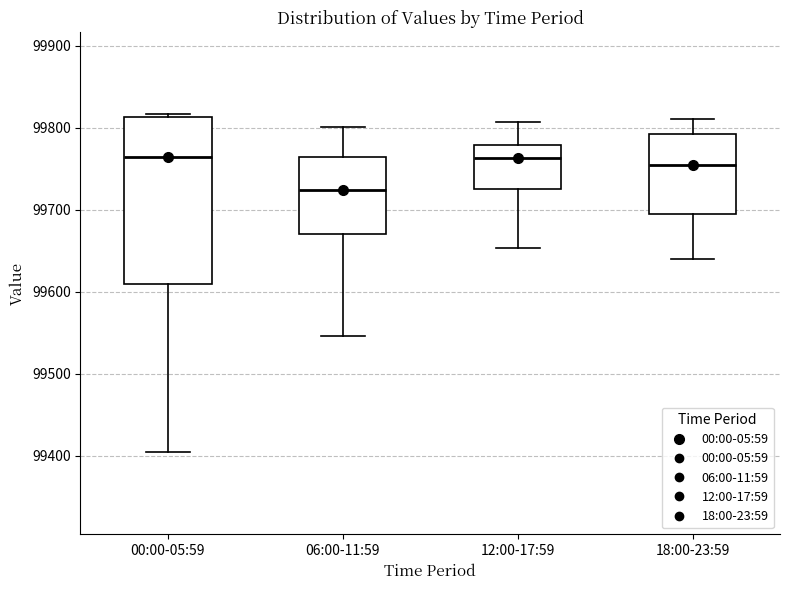

Reading left to right, read every box against the y-axis: the position of its median line, the range the box covers, and the ends of its whiskers. The values are not printed on the chart, so give them approximately, as read against the axis.

00:00-05:59: median 99760, box 99610 to 99810, whiskers 99400 to 99820
06:00-11:59: median 99720, box 99670 to 99760, whiskers 99550 to 99800
12:00-17:59: median 99760, box 99730 to 99780, whiskers 99650 to 99810
18:00-23:59: median 99760, box 99700 to 99790, whiskers 99640 to 99810